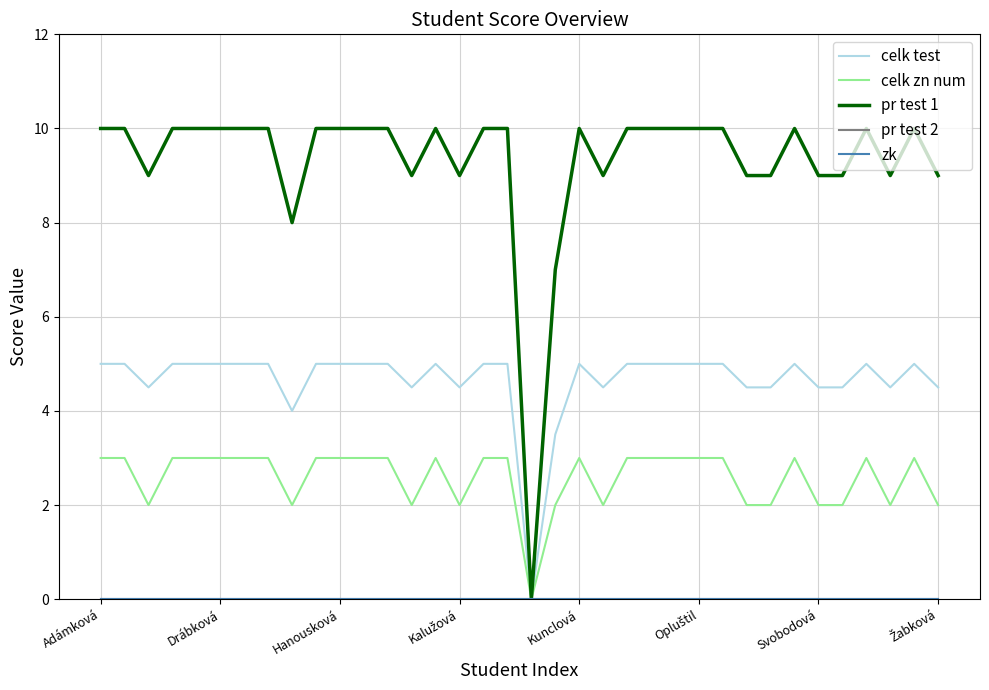

How many interior local peaks does the pr test 1 series have?

5